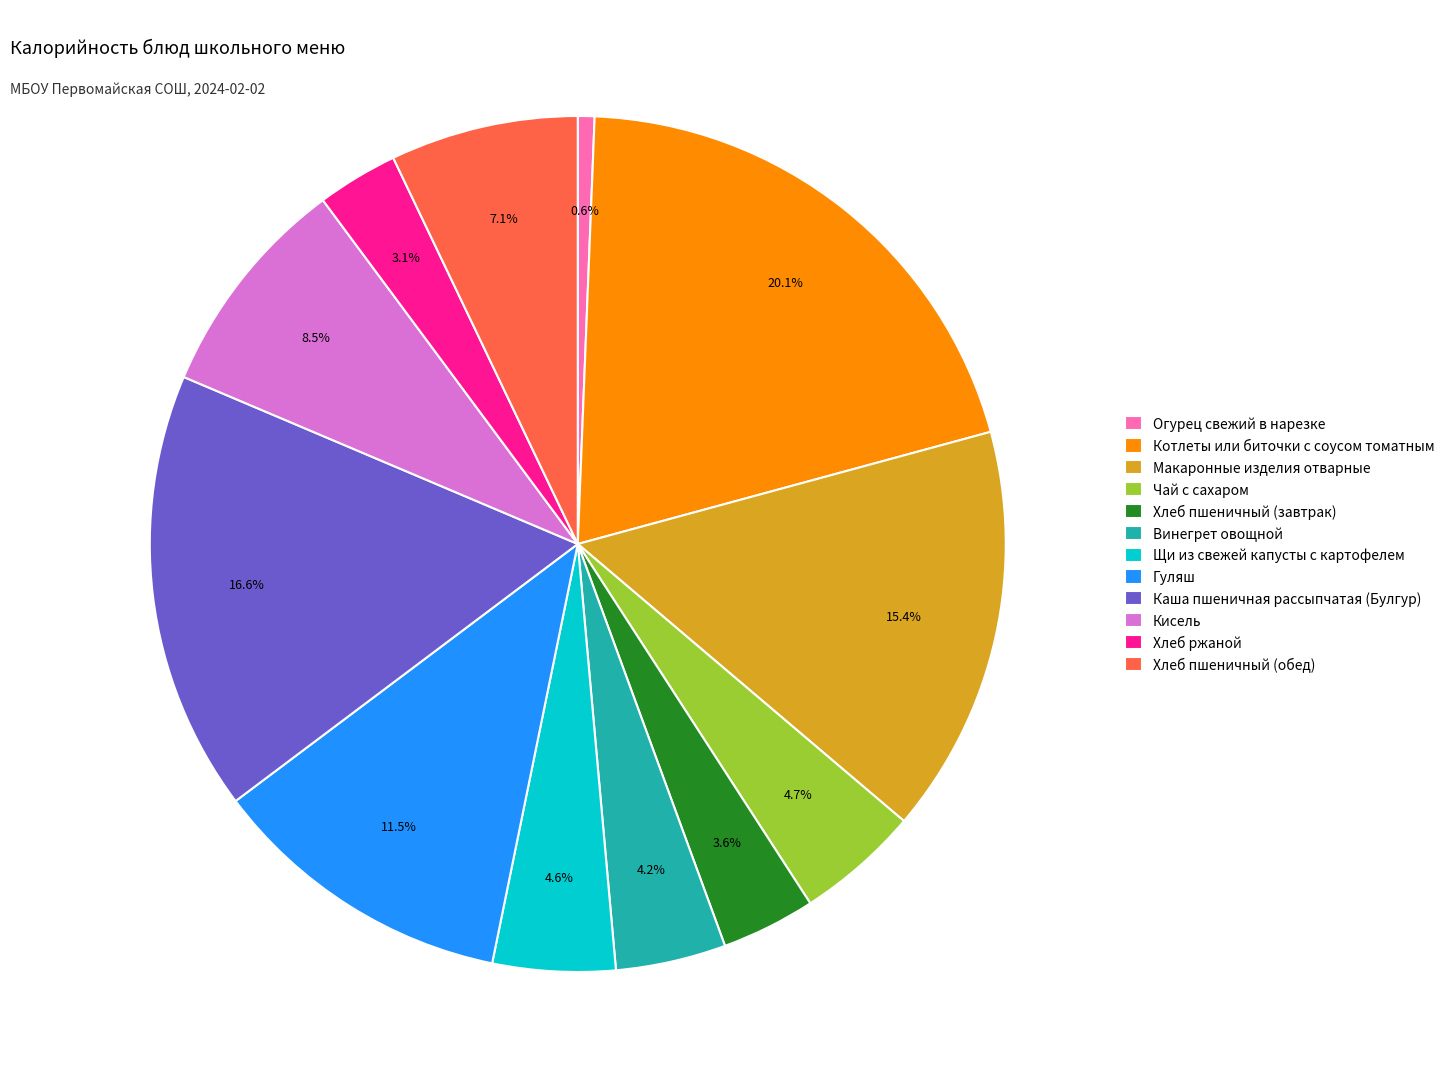

To the nearest percent, what is the average slice percentage?

8%